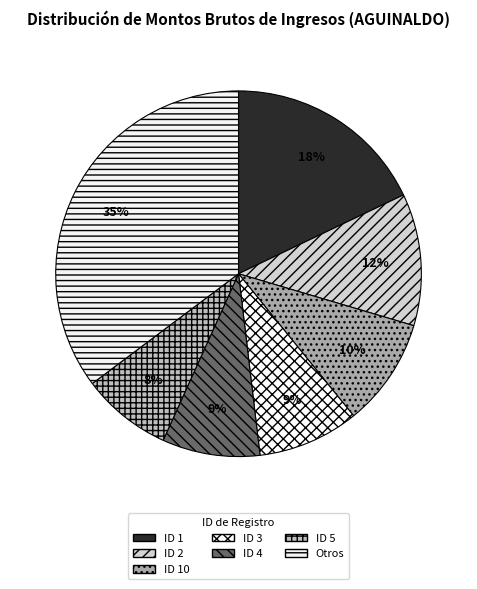

What is the smallest slice in the pie chart?

ID 5